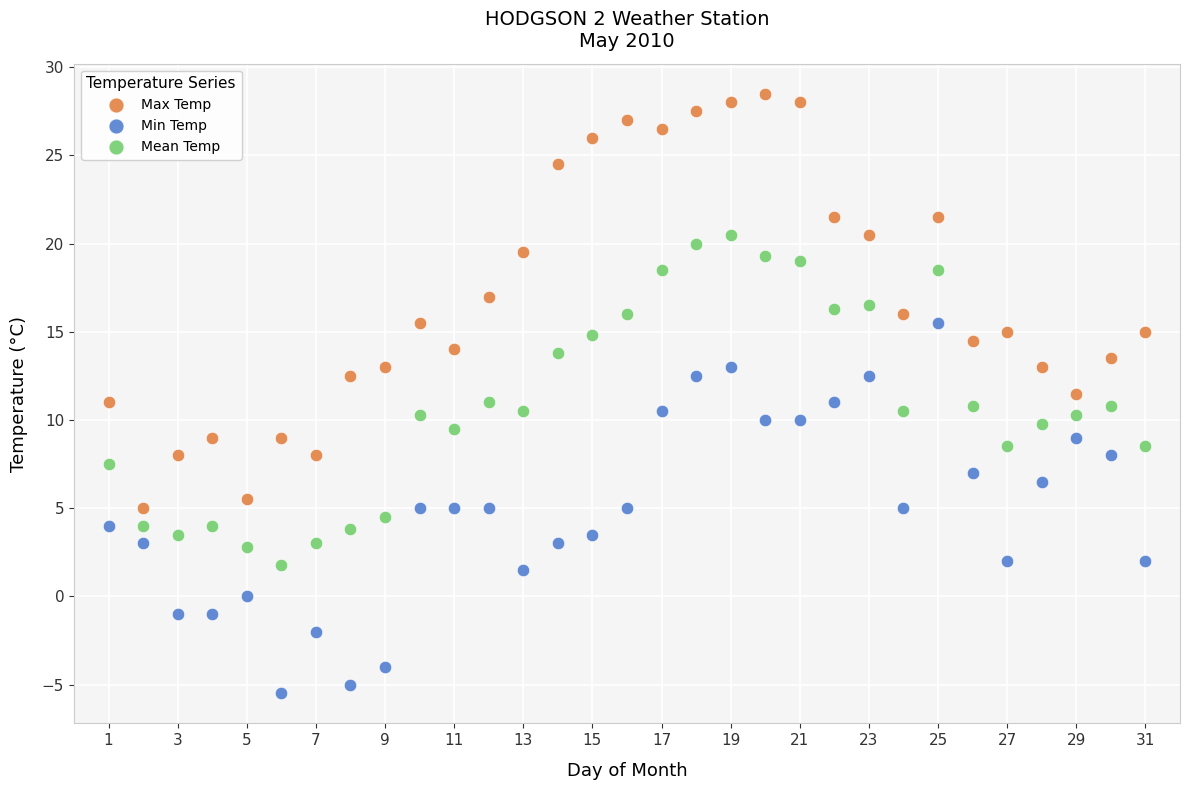

What are all the series names shown in the legend?

Max Temp, Min Temp, Mean Temp